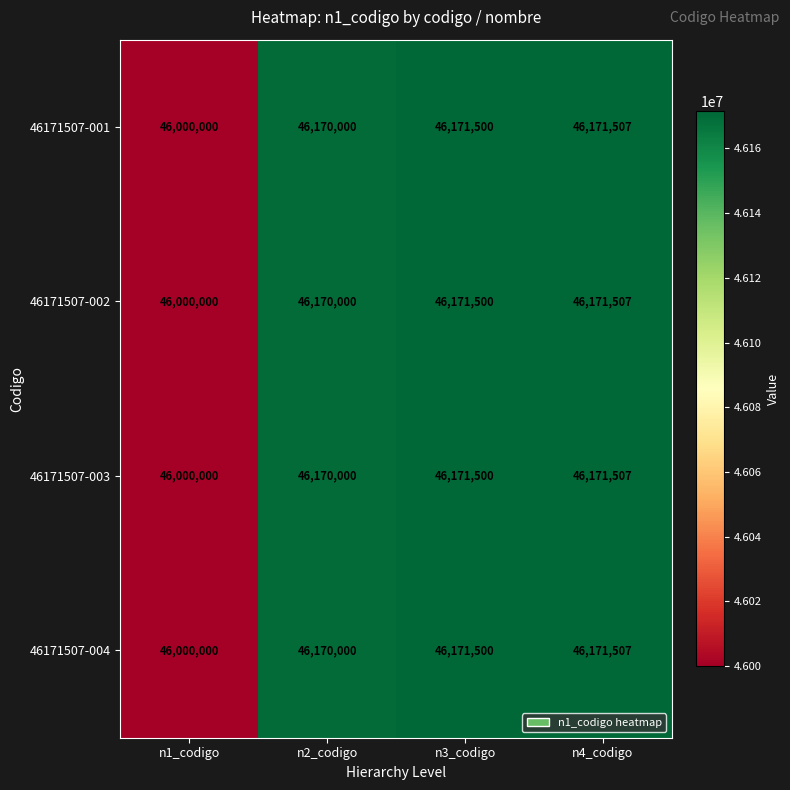

What is the sum of the 46171507-004 values at n1_codigo and n2_codigo?

92170000